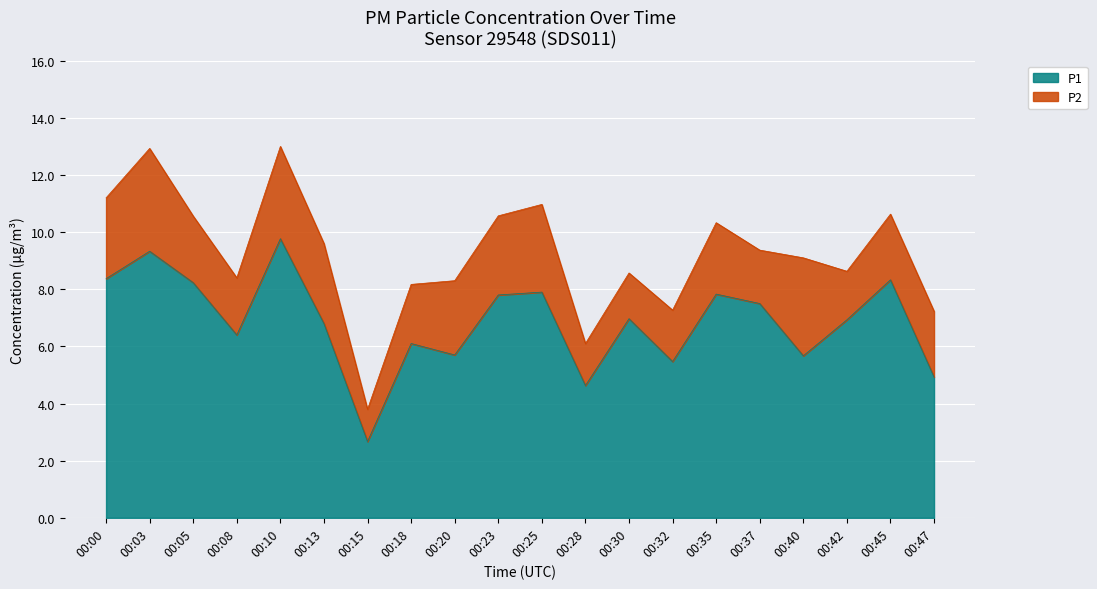

What is the total value across all series at 00:37?

9.4